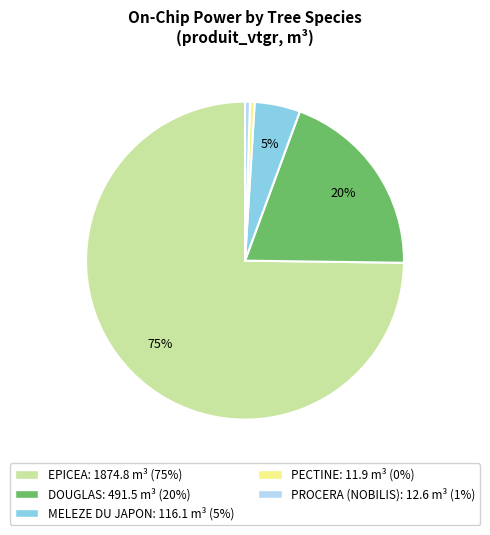

How many slices are in this pie chart?

5